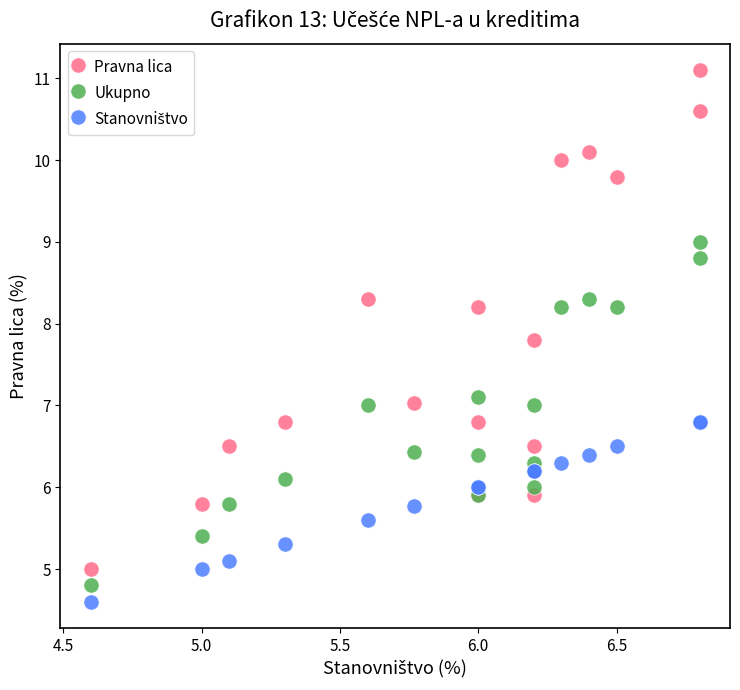

Which series has the largest Y range (max minus min)?

Pravna lica